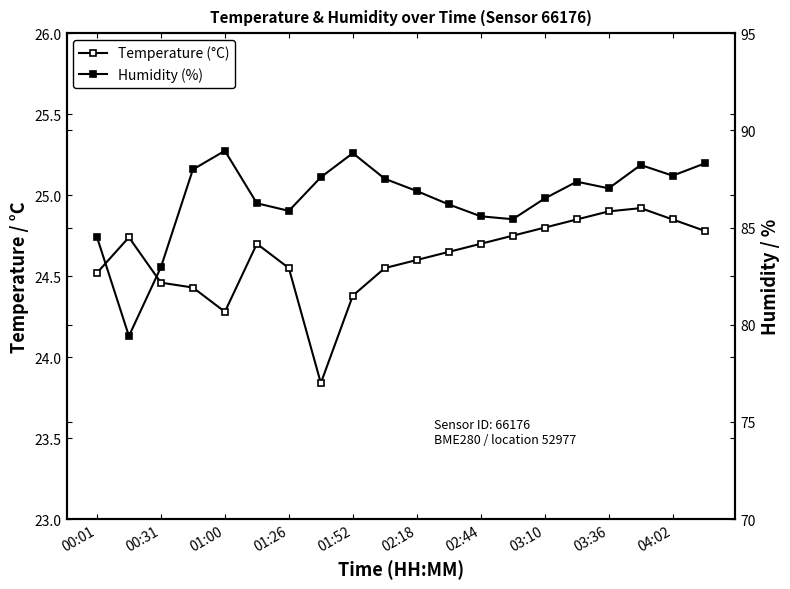

At how many categories does at least one series exceed 67?

20